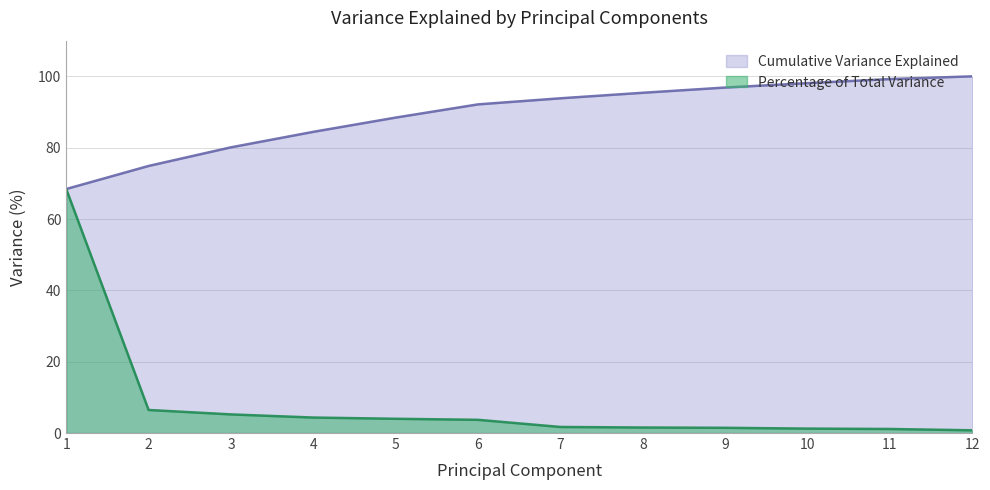

Where does the Cumulative Variance Explained series first go above 93?

7